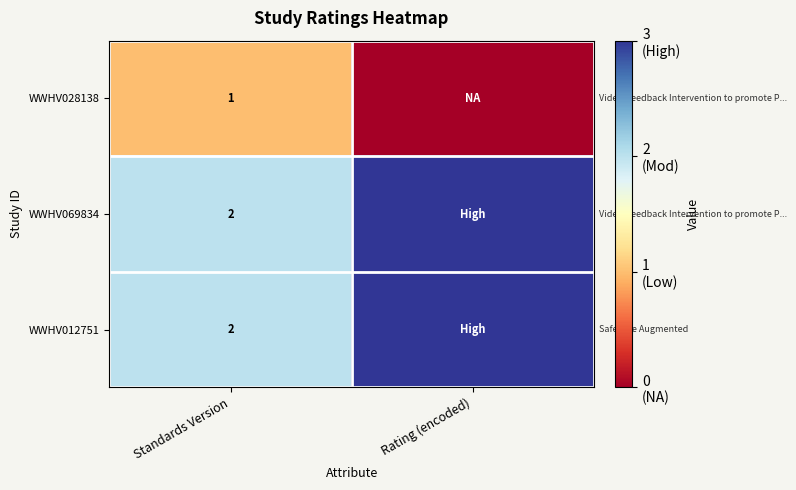

The WWHV012751 series shows 3 at Standards Version. True or false?

False